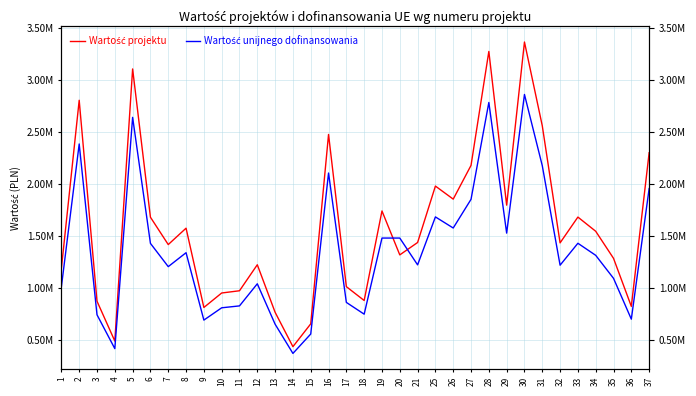

Is this an area chart (filled region under the line)?

No